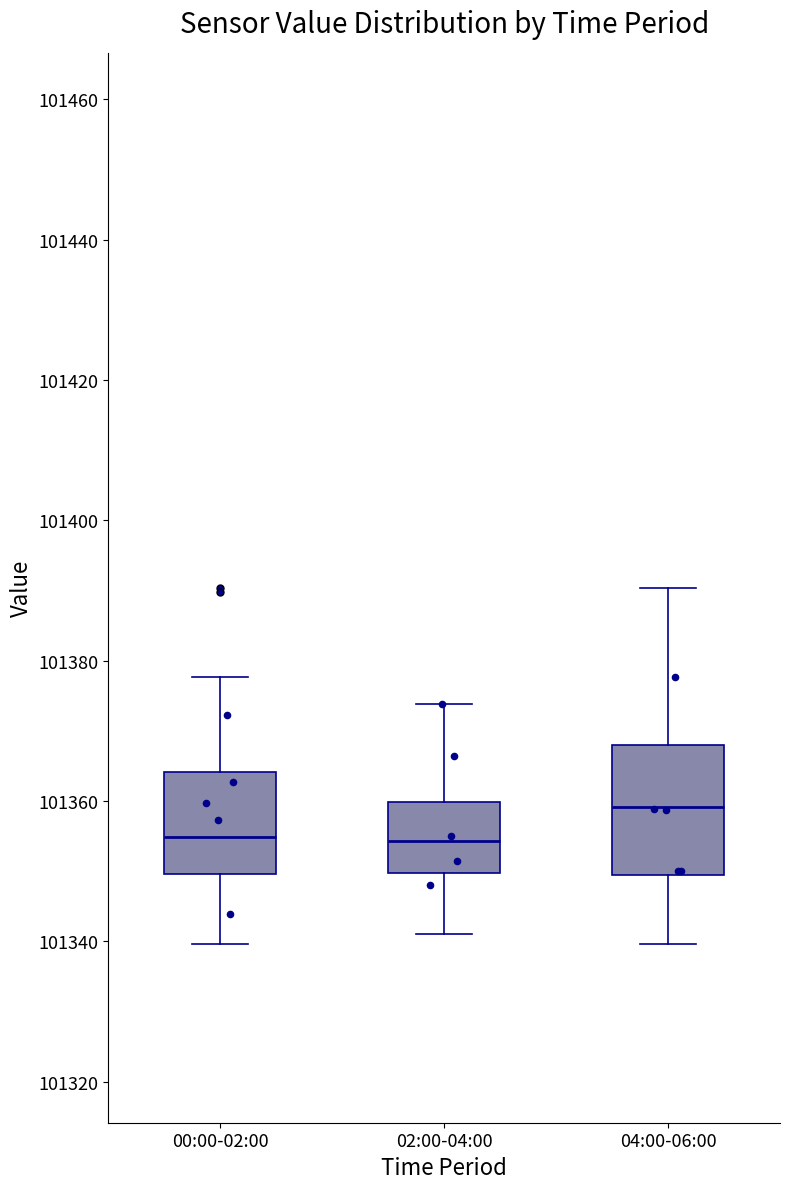

Reading left to right, transcribe this box plot: for each box, give where its median line is, the range the box spans, and where its two whiskers end, as read against the y-axis. The values are not printed on the chart, so give them approximately, as read against the axis.

00:00-02:00: median 101354, box 101350 to 101364, whiskers 101340 to 101378
02:00-04:00: median 101354, box 101350 to 101360, whiskers 101342 to 101374
04:00-06:00: median 101360, box 101350 to 101368, whiskers 101340 to 101390